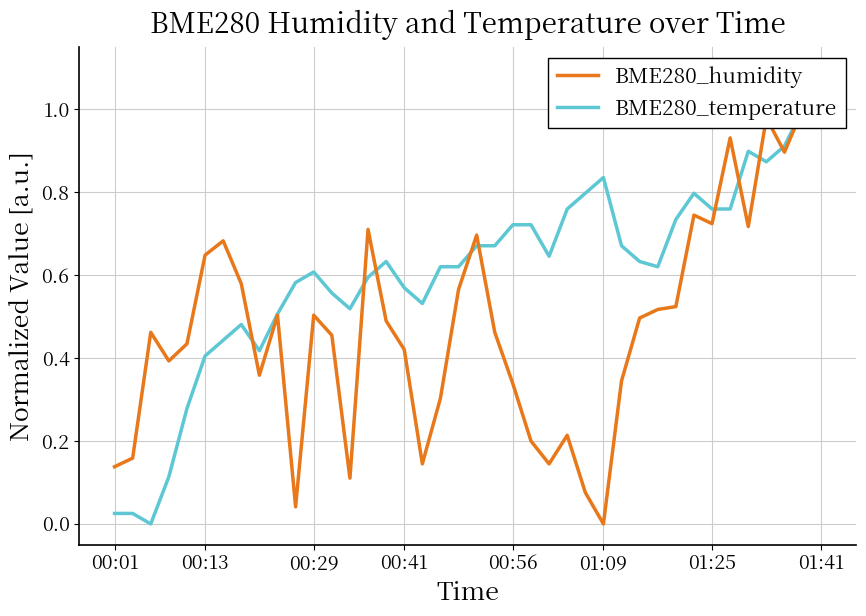

Read the BME280_temperature value at 01:09.

0.8